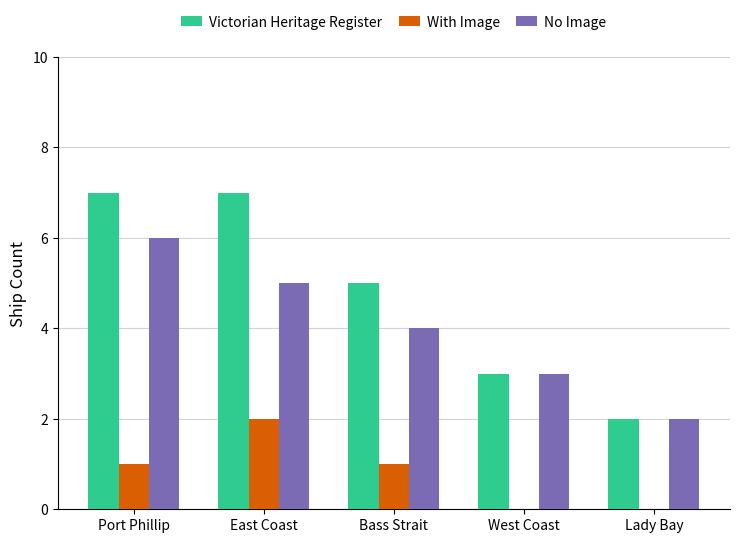

What is the total value across all series at Bass Strait?

10